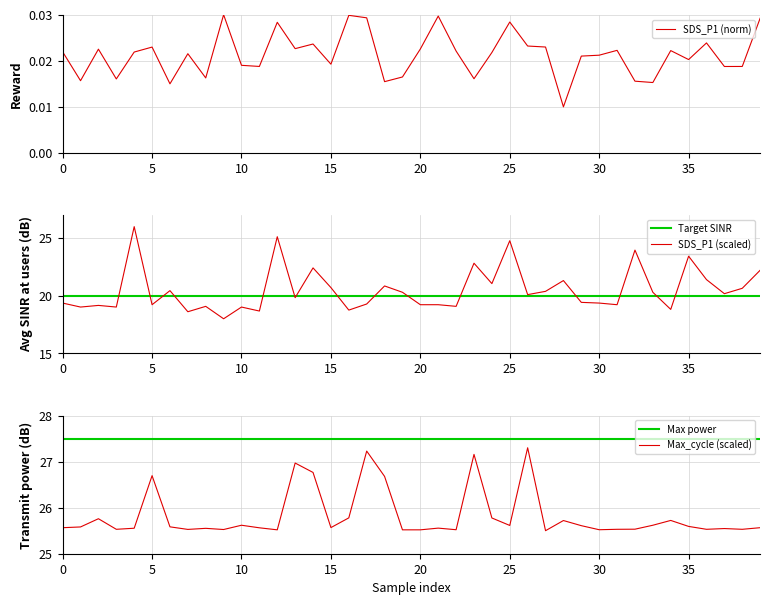

True or false: SDS_P1 (scaled) has a value of 32.4 at 10.

False